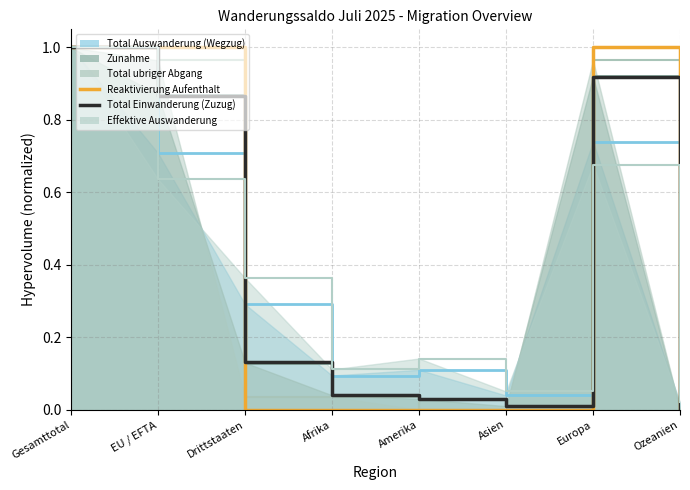

What is the label of the 4th point from the left?

Afrika